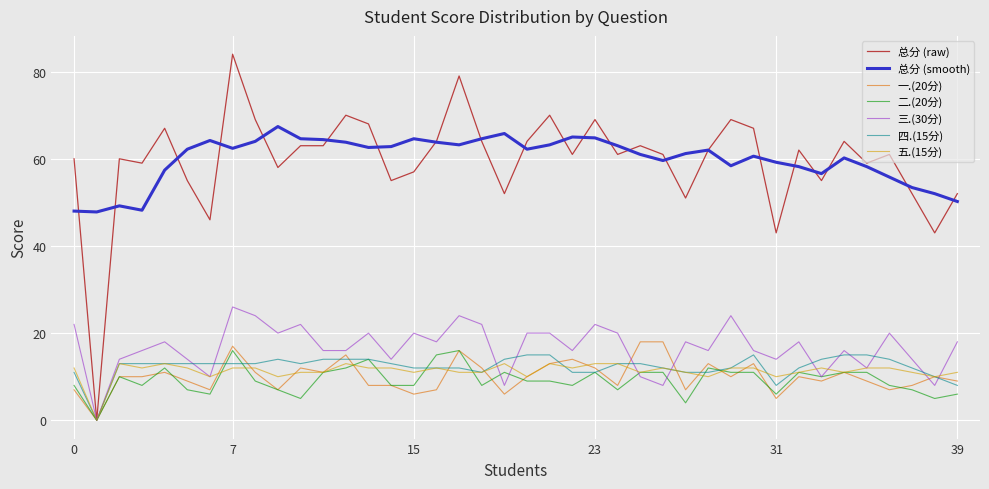

What is the maximum value for 三.(30分)?

26.0